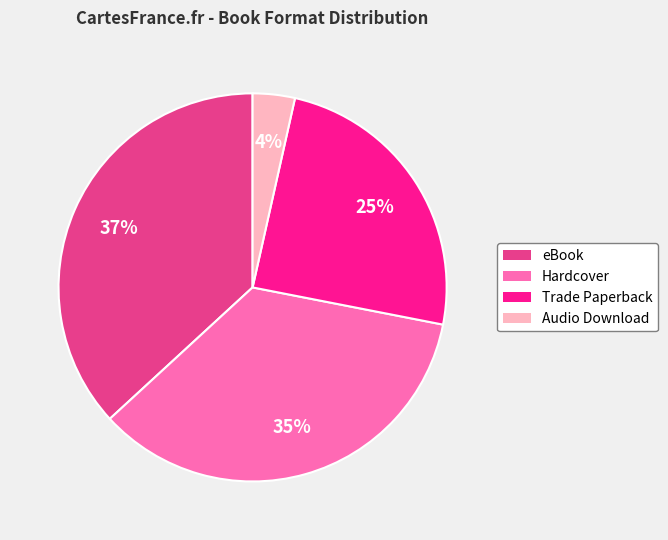

Which category has the smallest portion of the pie?

Audio Download